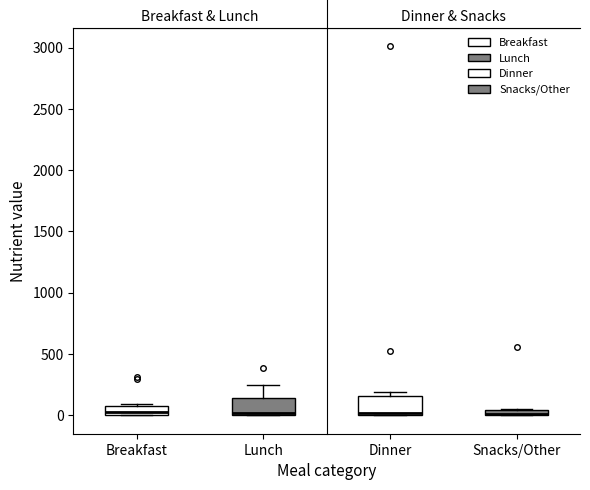

Where is the upper edge of the box for Breakfast on the y-axis? The values are not printed on the chart, so give them approximately, as read against the axis.

100